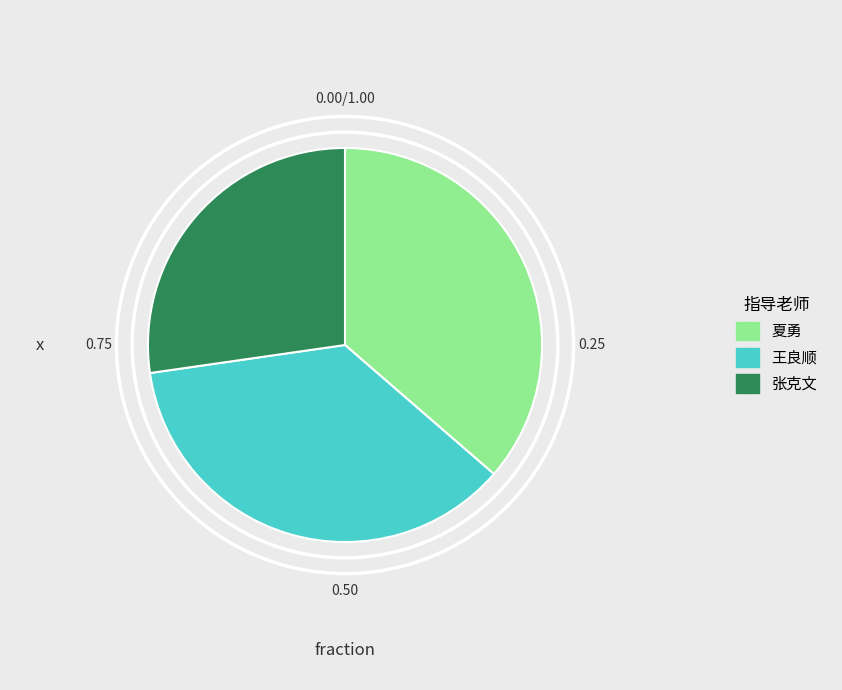

Between 张克文 and 夏勇, which is larger?

夏勇